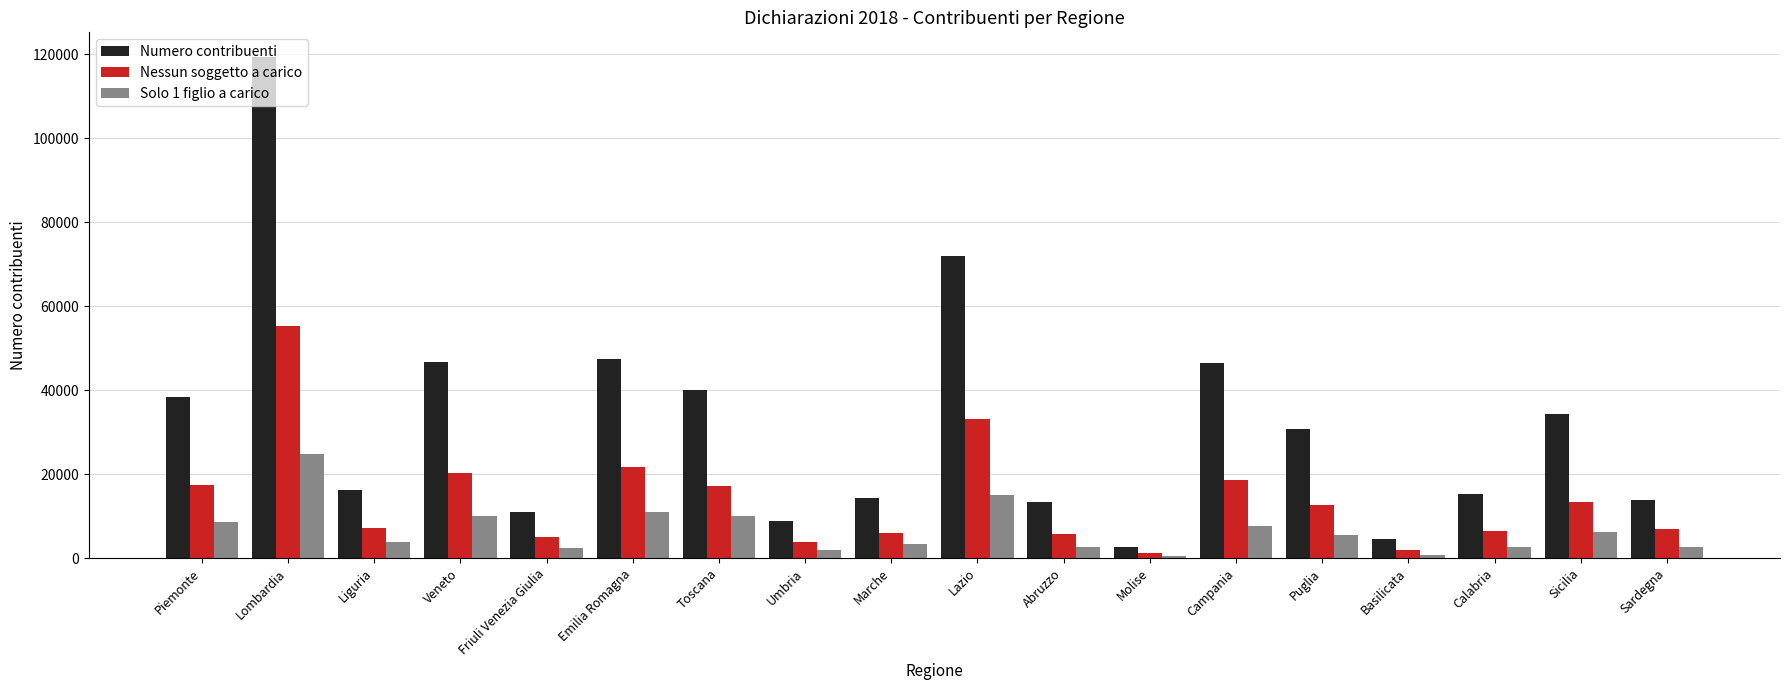

At which category does the chart reach its peak across all series?

Lombardia